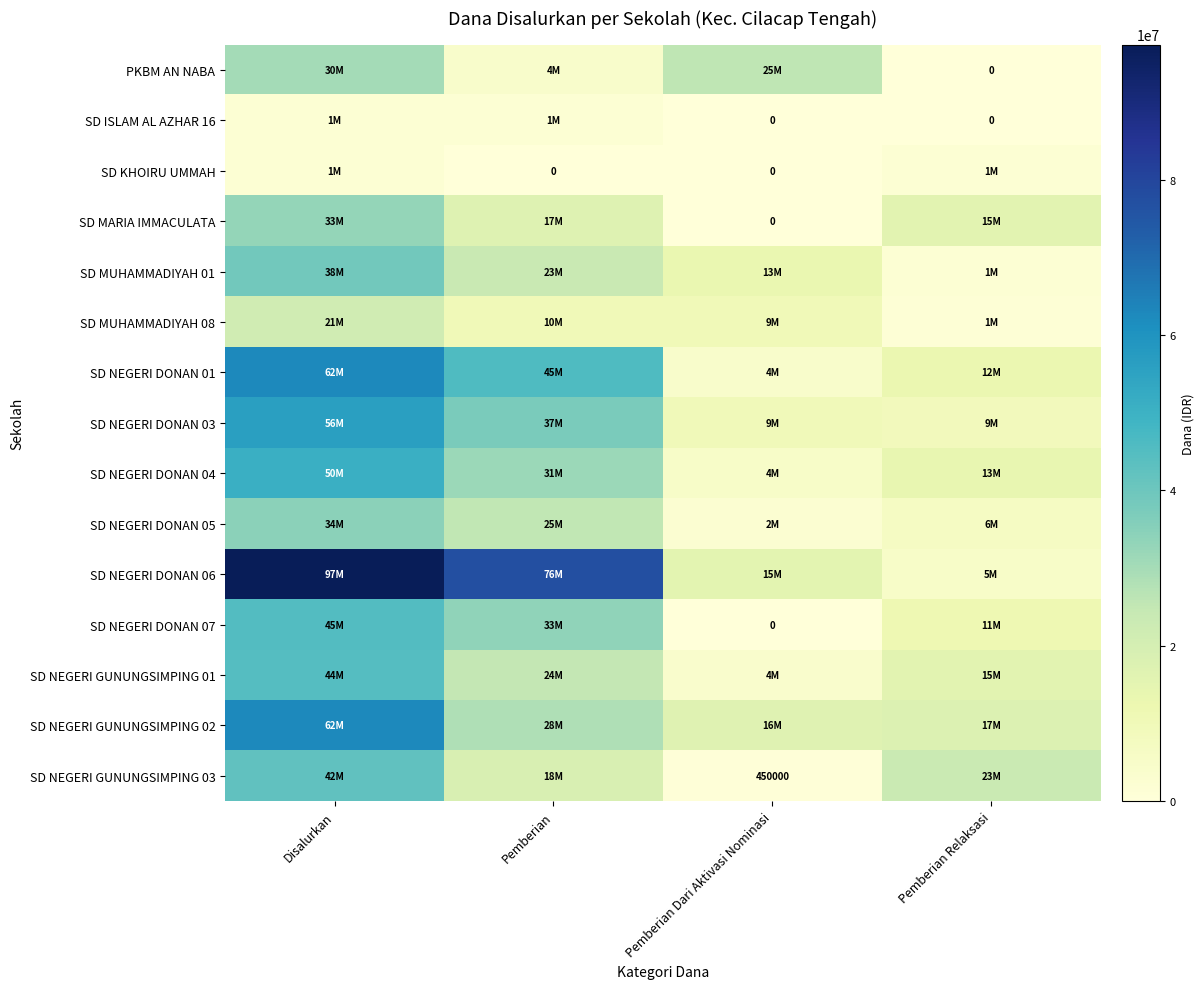

Which series has the largest range (max minus min)?

SD NEGERI DONAN 06